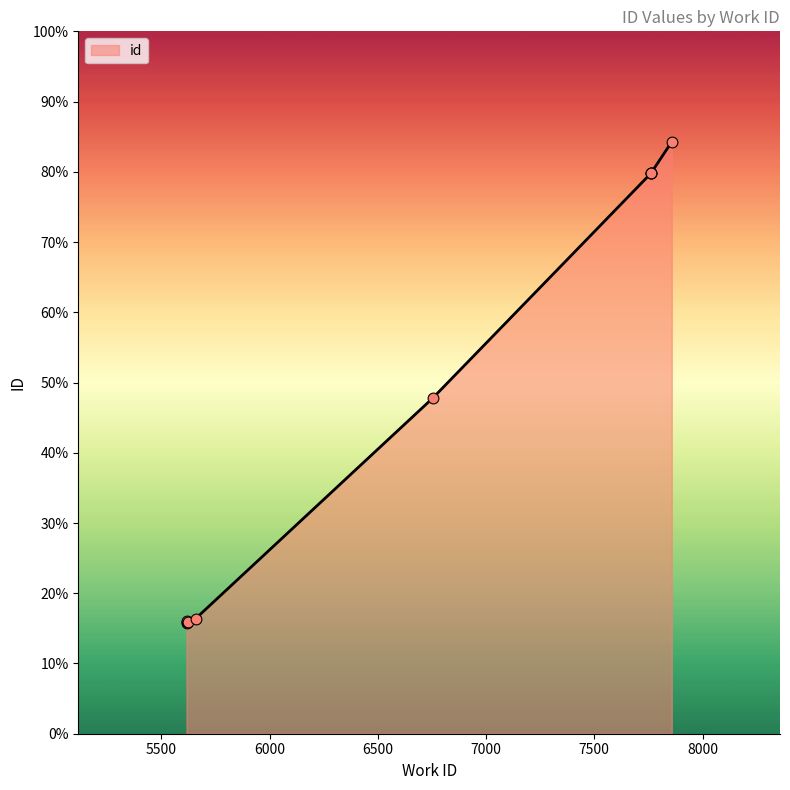

What is the change in value from 5658 to 7762?

+8066